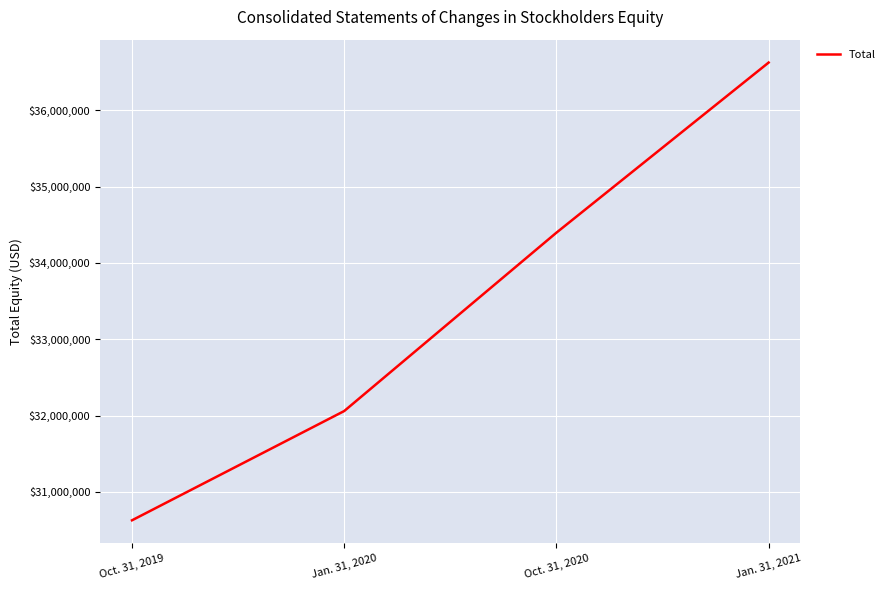

The chart shows a value of 46044686 at Jan. 31, 2020. True or false?

False